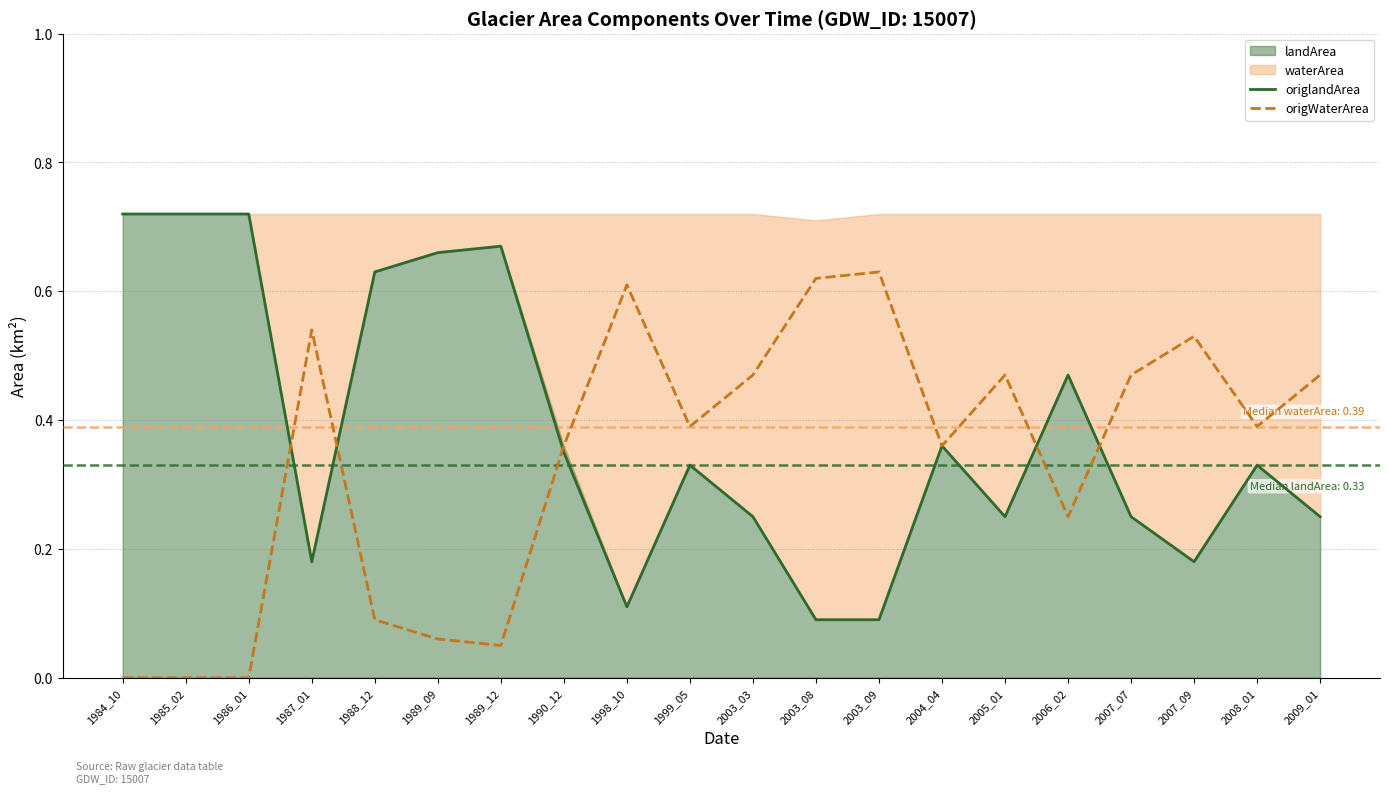

What is the value of the origlandArea point at the 2nd from the left?

0.7